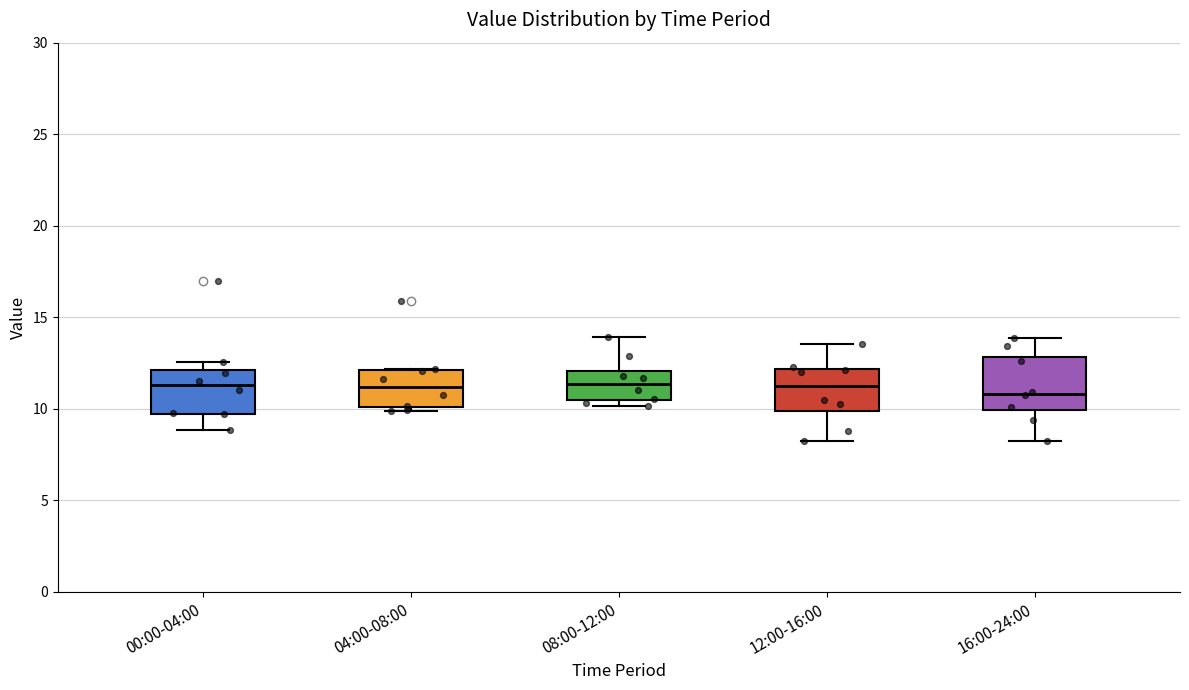

Reading left to right, read every box against the y-axis: the position of its median line, the range the box covers, and the ends of its whiskers. The values are not printed on the chart, so give them approximately, as read against the axis.

00:00-04:00: median 11.5, box 9.5 to 12.0, whiskers 9.0 to 12.5
04:00-08:00: median 11.0, box 10.0 to 12.0, whiskers 10.0 (just below the box's lower edge) to 12.0
08:00-12:00: median 11.5, box 10.5 to 12.0, whiskers 10.0 to 14.0
12:00-16:00: median 11.5, box 10.0 to 12.0, whiskers 8.5 to 13.5
16:00-24:00: median 11.0, box 10.0 to 13.0, whiskers 8.0 to 14.0